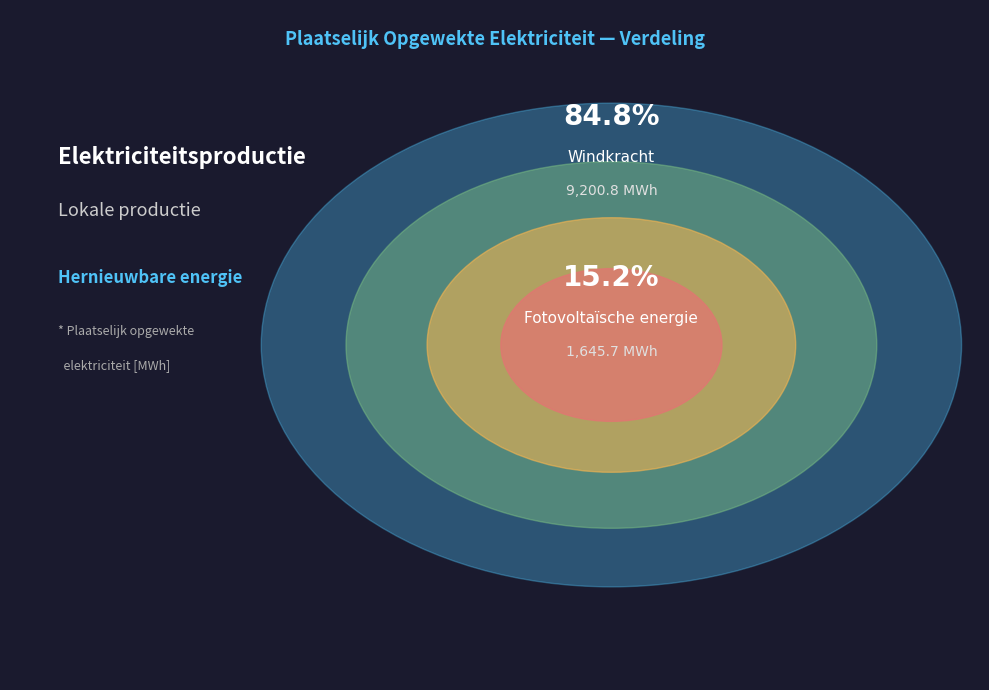

Which category accounts for the majority?

Windkracht